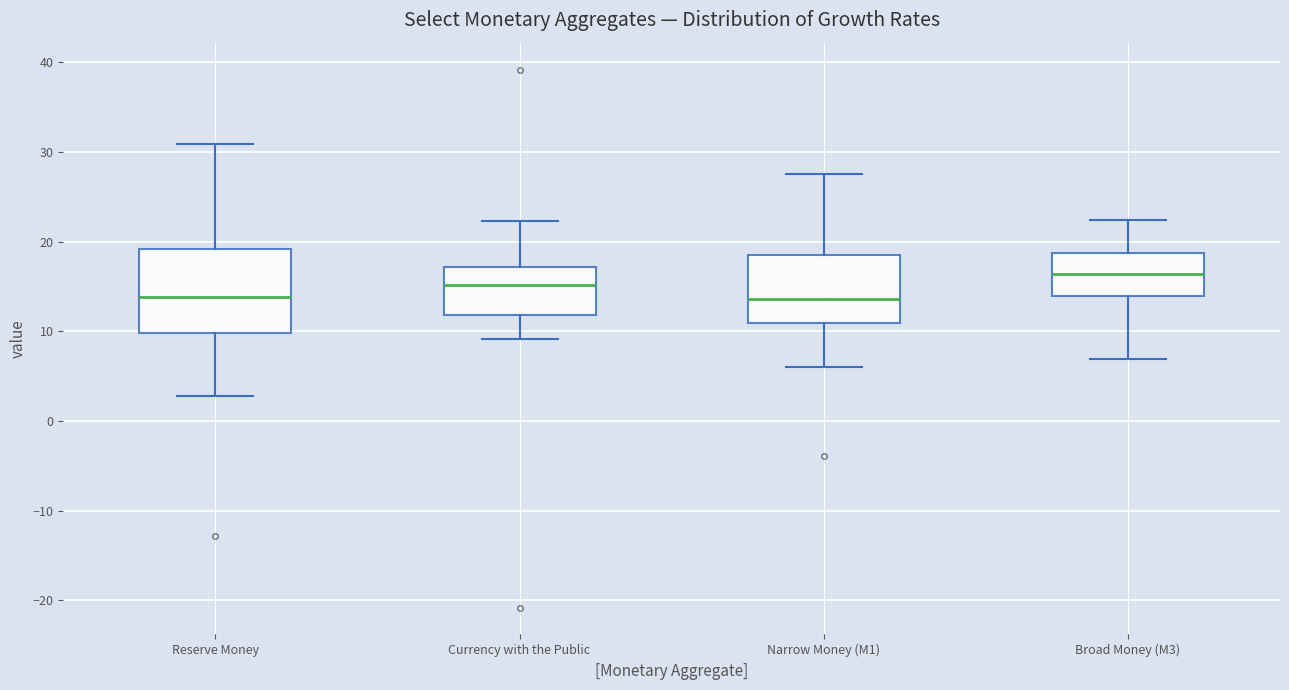

Reading left to right, read every box against the y-axis: the position of its median line, the range the box covers, and the ends of its whiskers. The values are not printed on the chart, so give them approximately, as read against the axis.

Reserve Money: median 14, box 10 to 19, whiskers 3 to 31
Currency with the Public: median 15, box 12 to 17, whiskers 9 to 22
Narrow Money (M1): median 14, box 11 to 19, whiskers 6 to 28
Broad Money (M3): median 16, box 14 to 19, whiskers 7 to 22